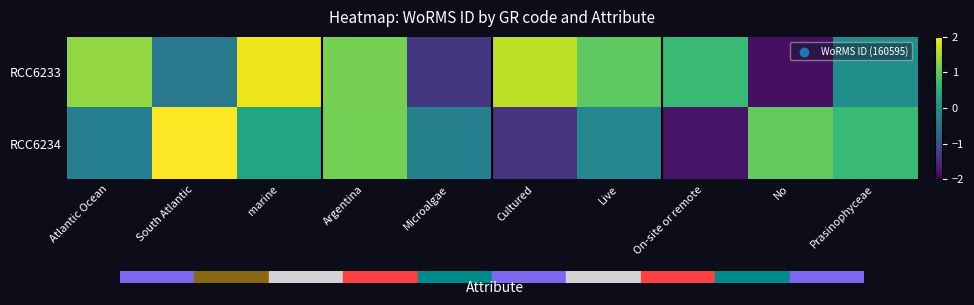

Reading right to left, transcribe all the data shown in this chart.

RCC6233: Prasinophyceae=-0.0	No=-1.8	On-site or remote=0.7	Live=1.0	Cultured=1.6	Microalgae=-1.3	Argentina=1.2	marine=1.9	South Atlantic=-0.4	Atlantic Ocean=1.4
RCC6234: Prasinophyceae=0.7	No=1.0	On-site or remote=-1.8	Live=-0.2	Cultured=-1.4	Microalgae=-0.3	Argentina=1.2	marine=0.4	South Atlantic=2.2	Atlantic Ocean=-0.3